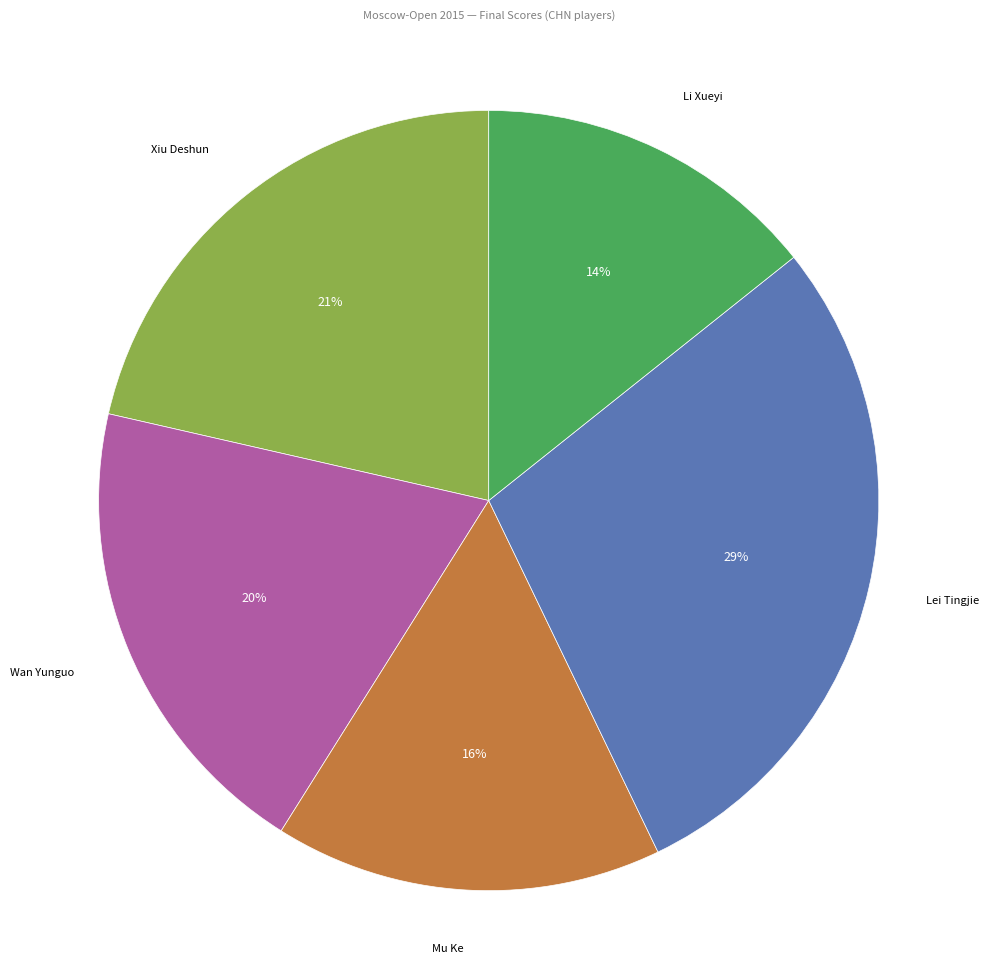

Is there a majority slice in this chart?

No